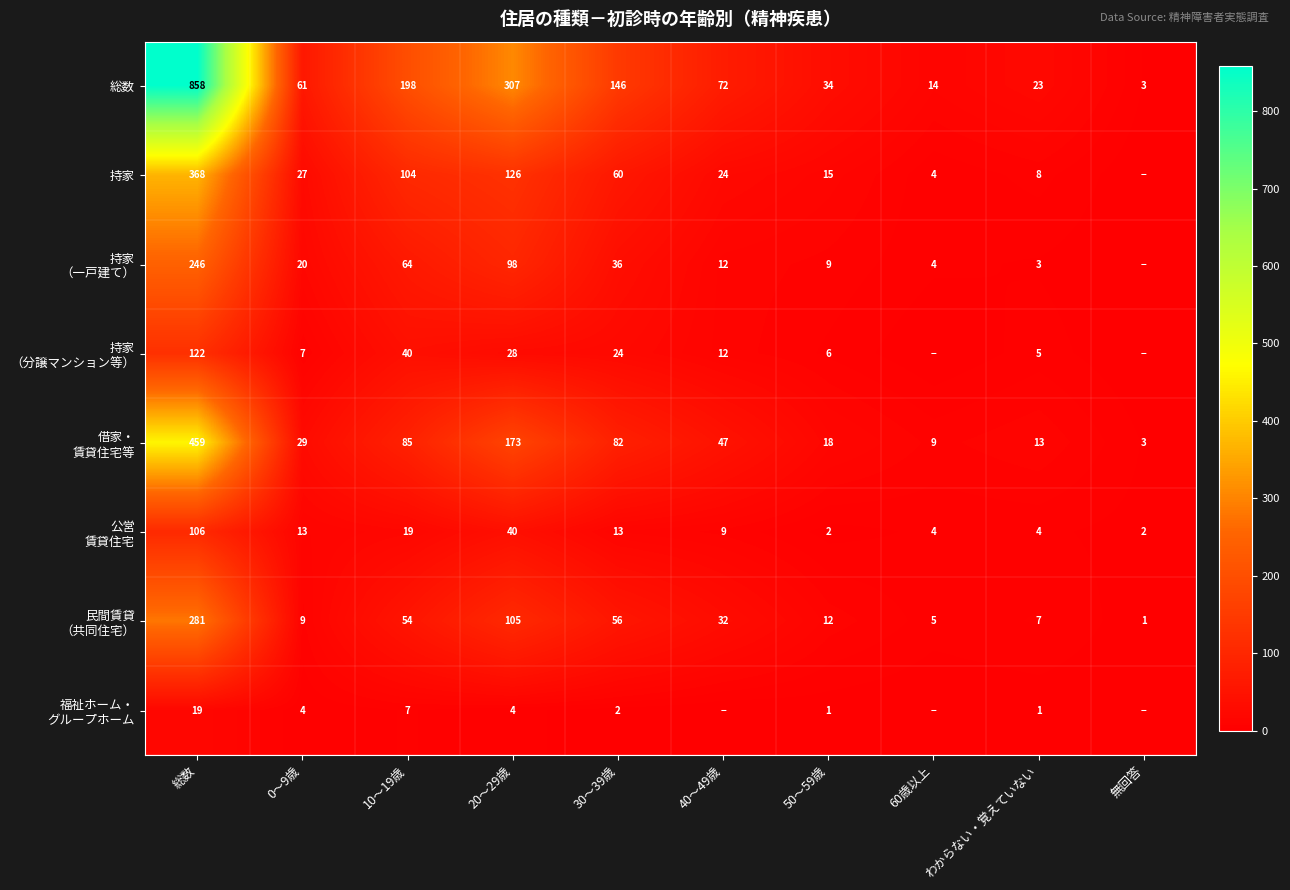

What is the difference between the maximum and minimum values in the 総数 series?

855